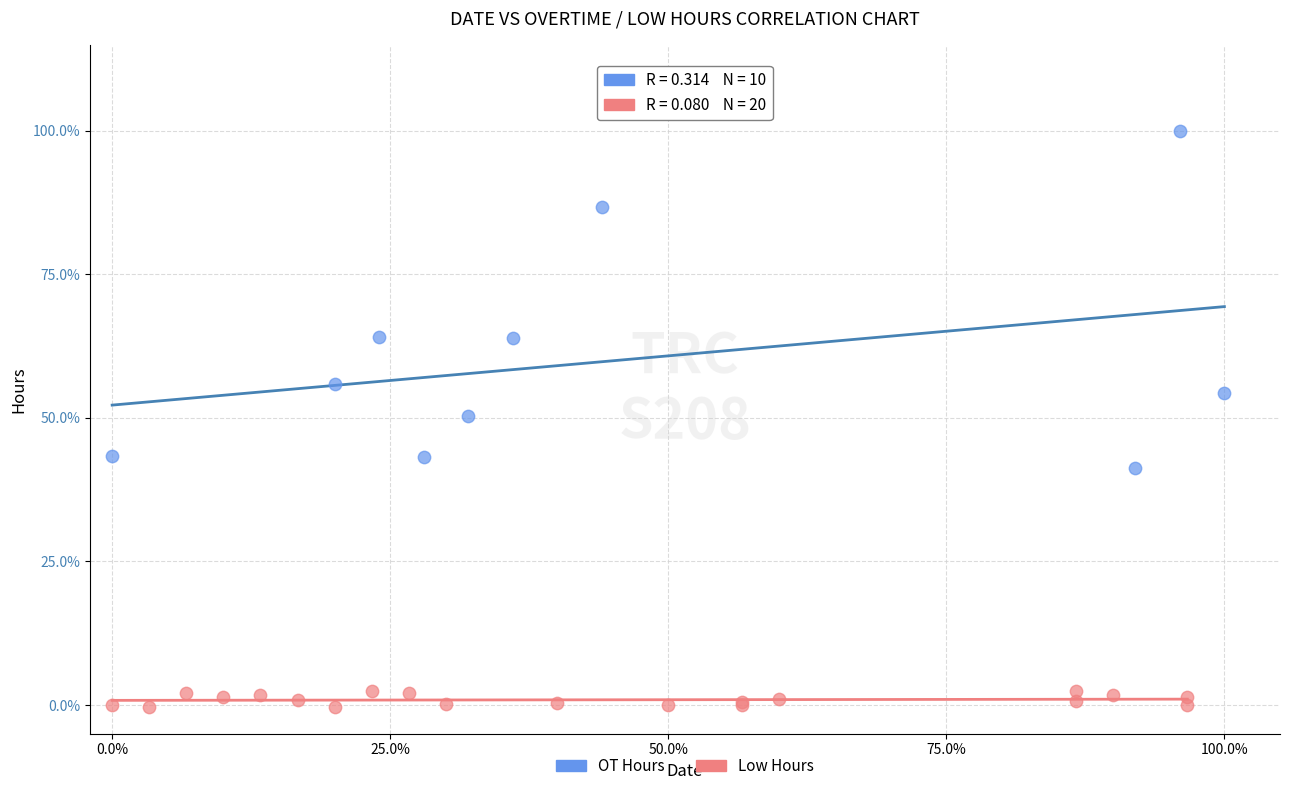

Which series has the widest spread of Y values?

OT Hours